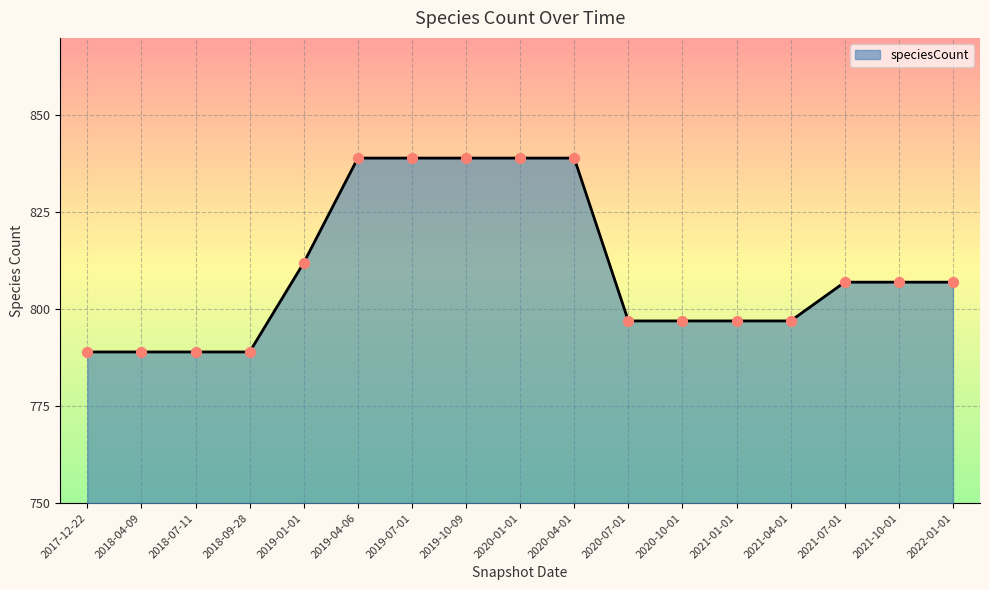

Between 2017-12-22 and 2019-07-01, which is larger?

2019-07-01